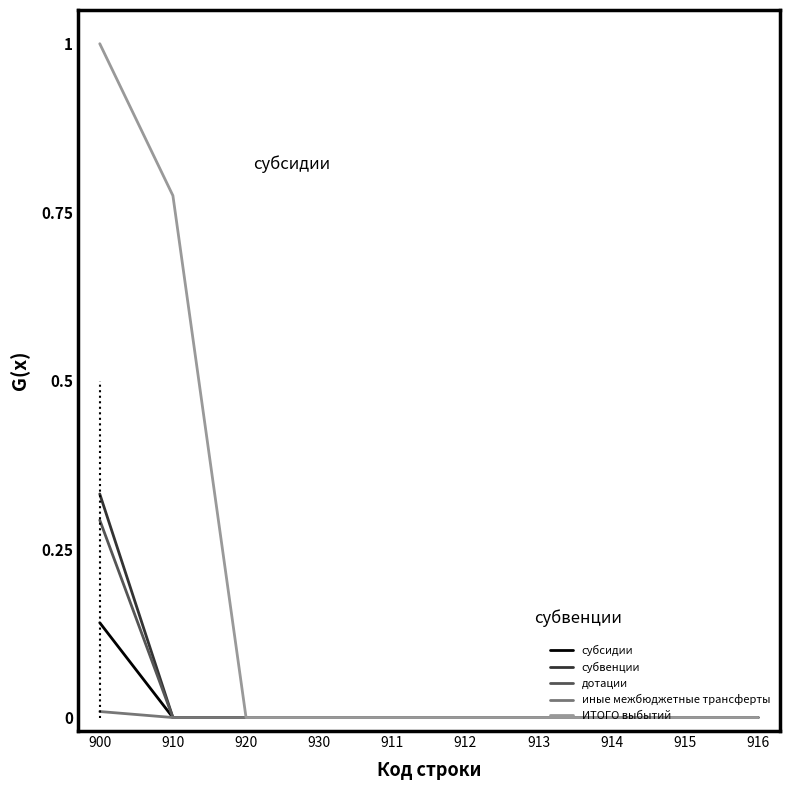

What is the maximum value for ИТОГО выбытий?

1.0